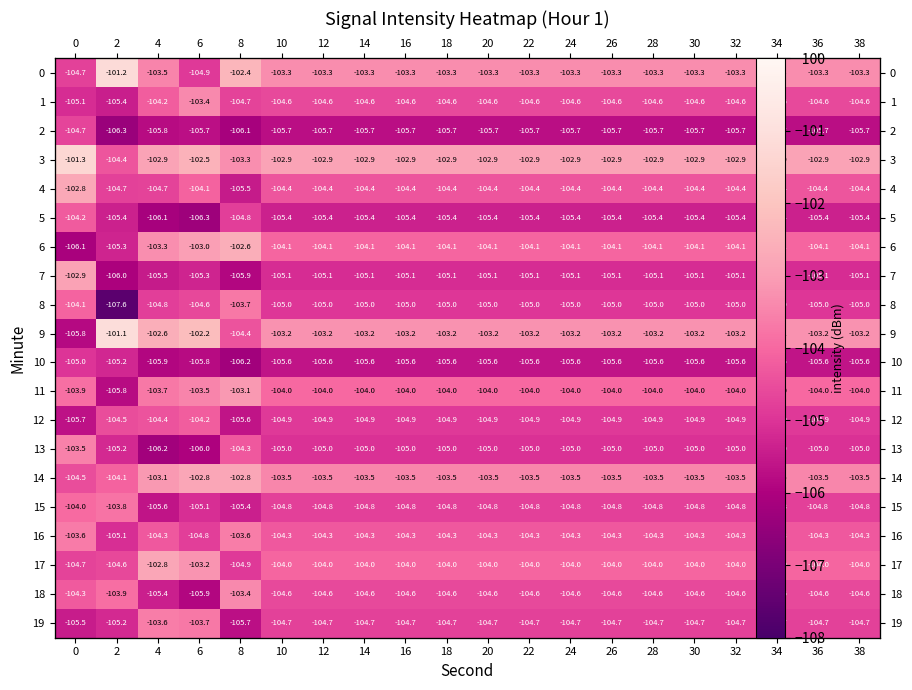

Which label corresponds to the largest value in the chart?

2